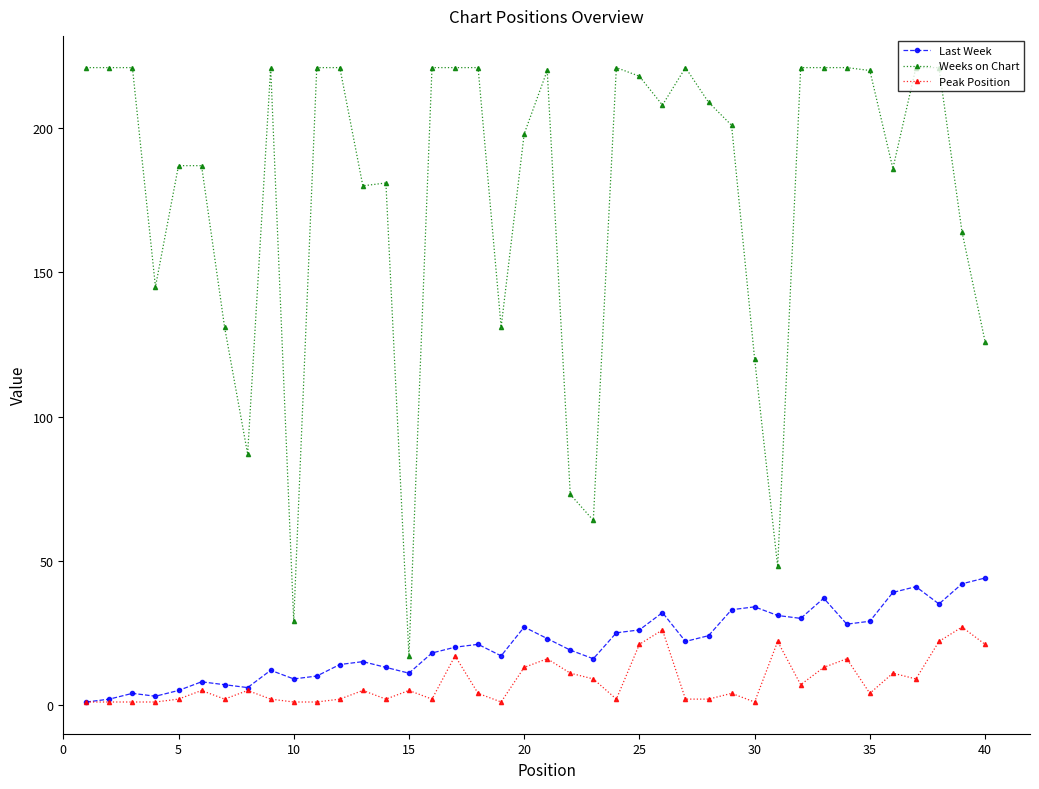

Which series has the largest range (max minus min)?

Weeks on Chart